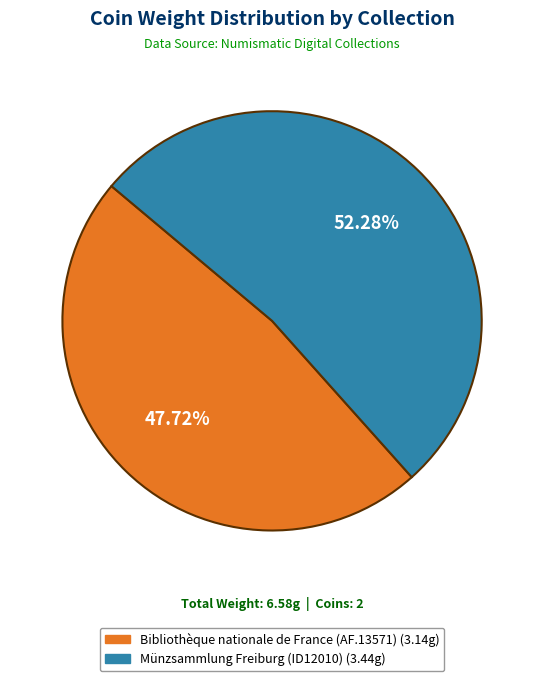

Between Bibliothèque nationale de France (AF.13571) and Münzsammlung Freiburg (ID12010), which is larger?

Münzsammlung Freiburg (ID12010)